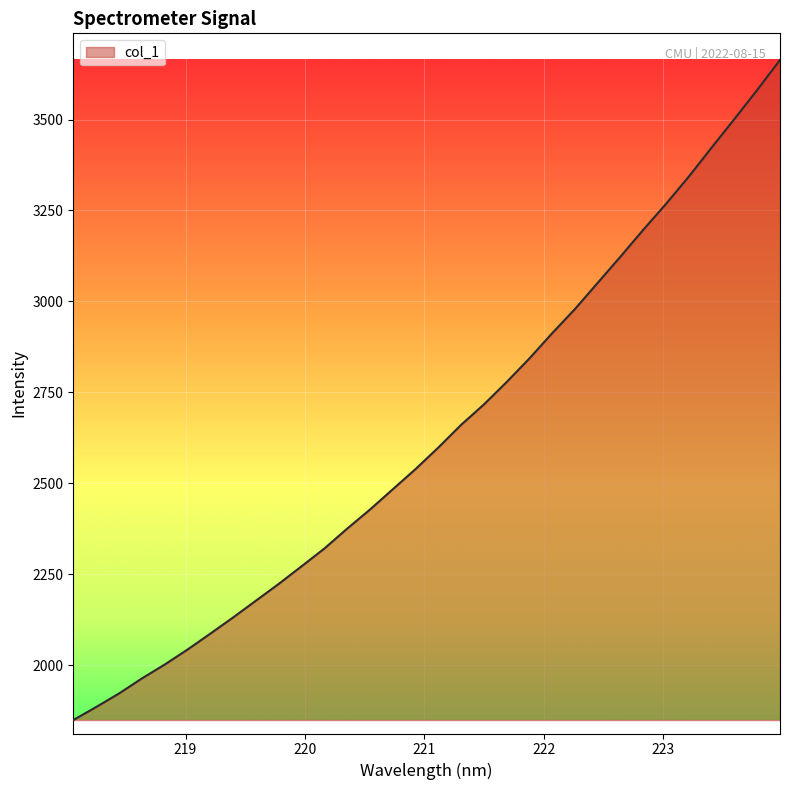

Reading left to right, transcribe all the data shown in this chart.

1849.0	1884.8	1921.9	1963.2	2001.4	2042.6	2086.4	2130.9	2177.1	2223.2	2271.5	2320.4	2375.0	2427.5	2483.2	2538.9	2598.1	2660.6	2716.6	2778.3	2843.3	2912.8	2979.2	3051.4	3123.5	3197.3	3268.6	3343.6	3423.2	3501.6	3581.5	3663.8